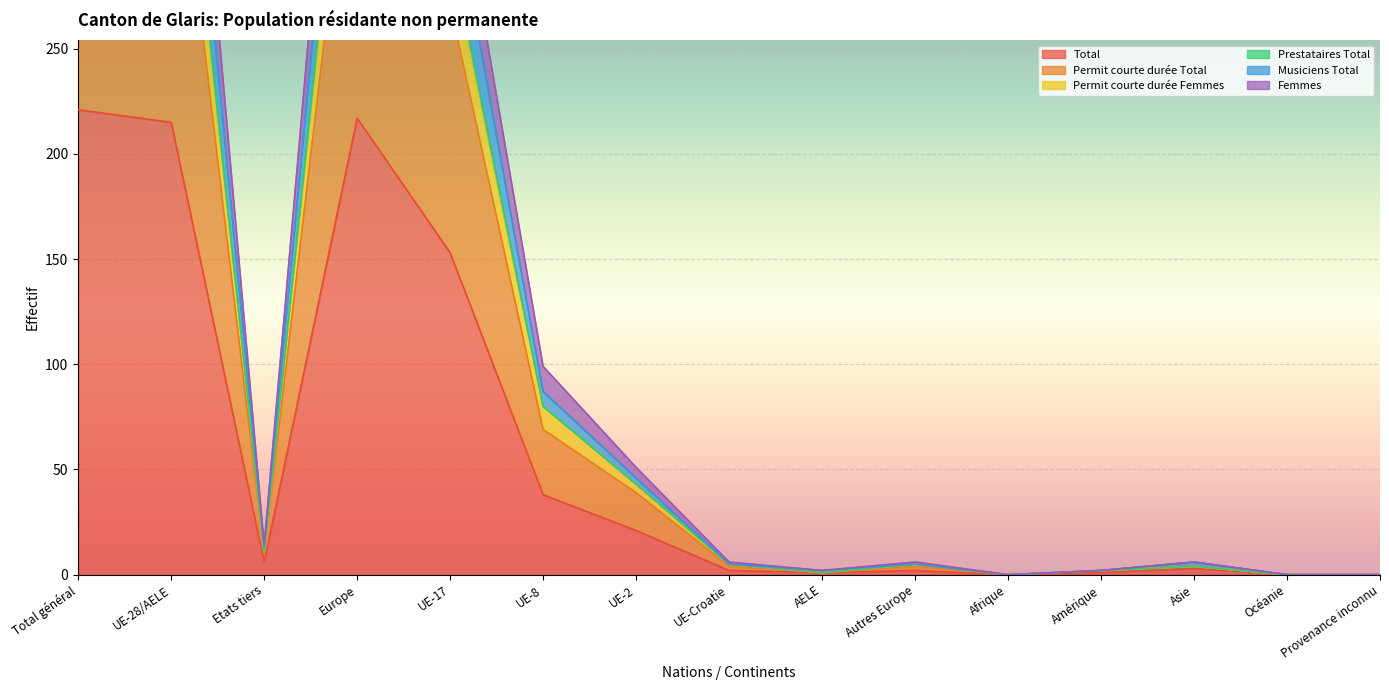

At which label is Total closest to 110?

UE-17